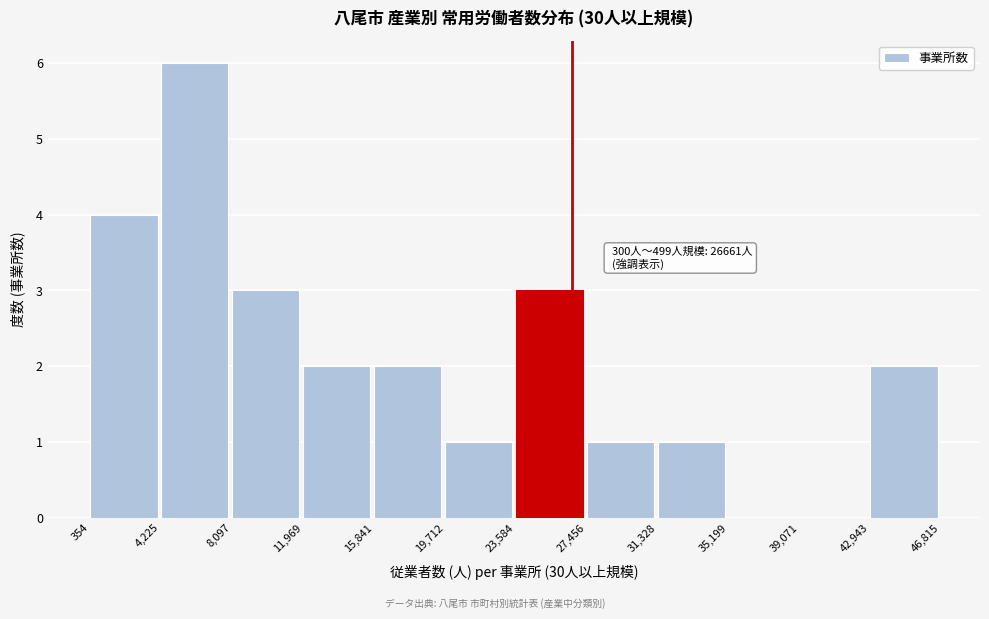

Which range on the x-axis has the tallest bar?

4,225 to 8,097